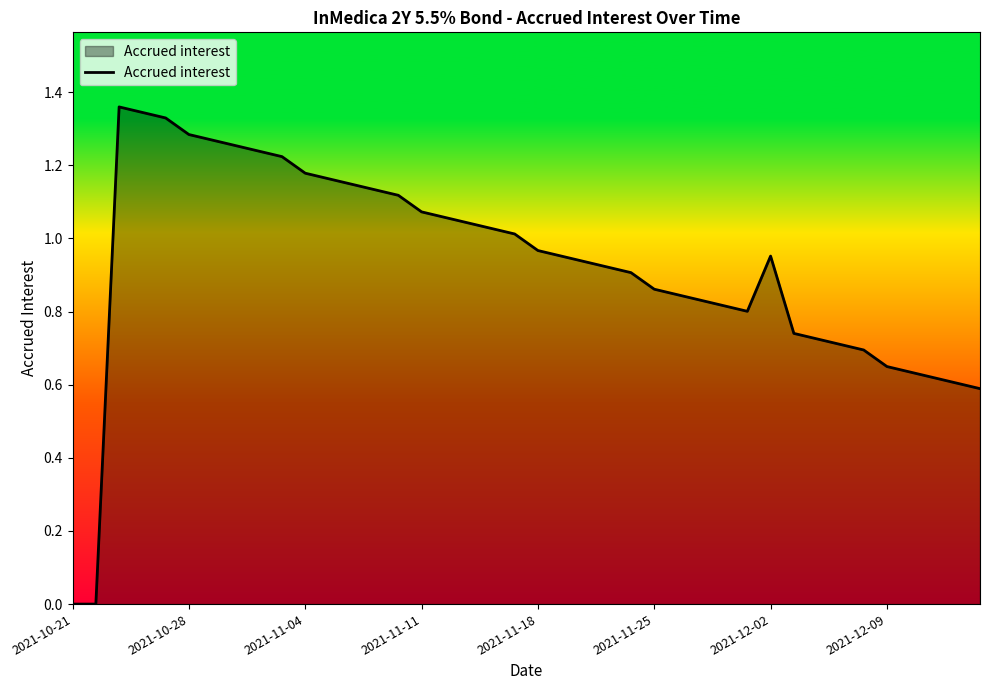

Does the chart display data point markers on the line(s)?

No